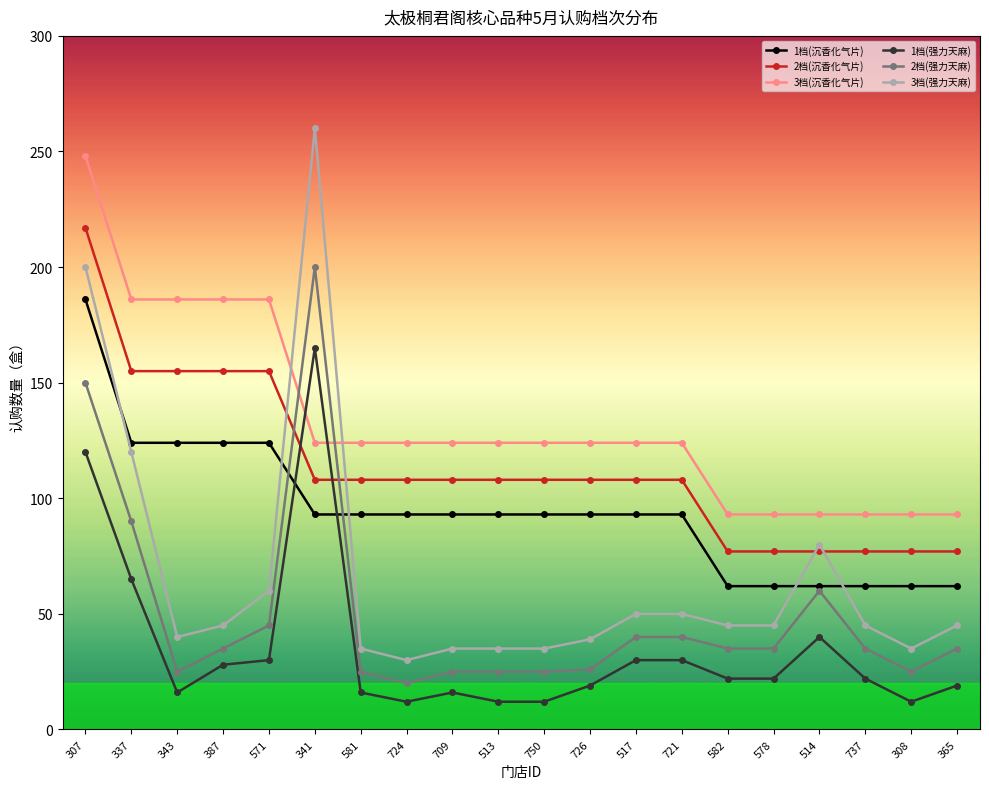

What is the spread (max minus min) of values at 578?

71